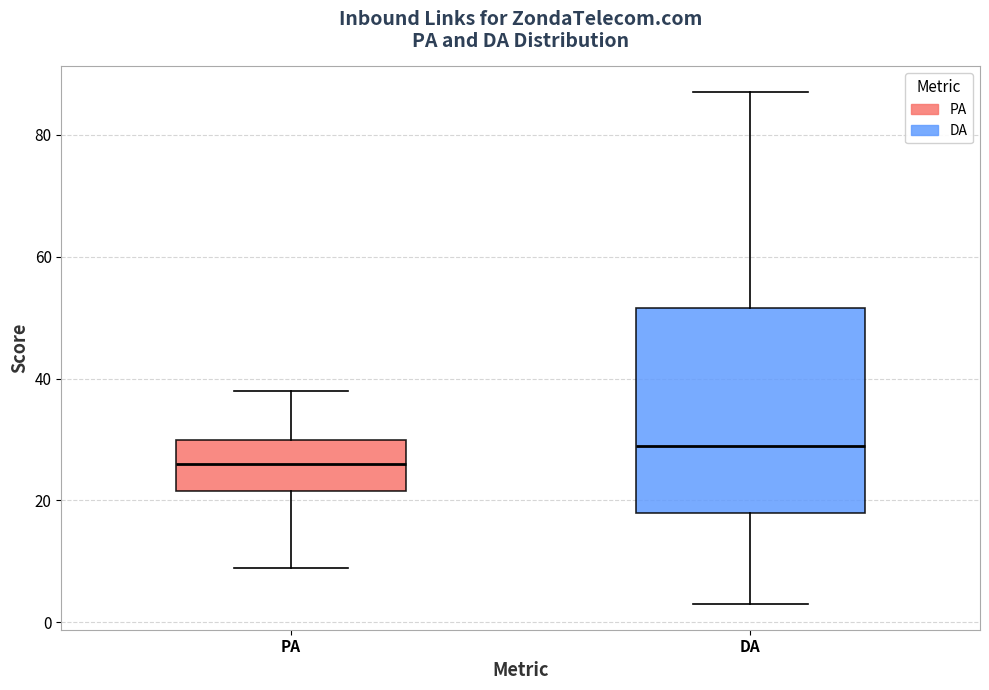

Reading left to right, transcribe this box plot: for each box, give where its median line is, the range the box spans, and where its two whiskers end, as read against the y-axis. The values are not printed on the chart, so give them approximately, as read against the axis.

PA: median 26, box 22 to 30, whiskers 10 to 38
DA: median 30, box 18 to 52, whiskers 4 to 88